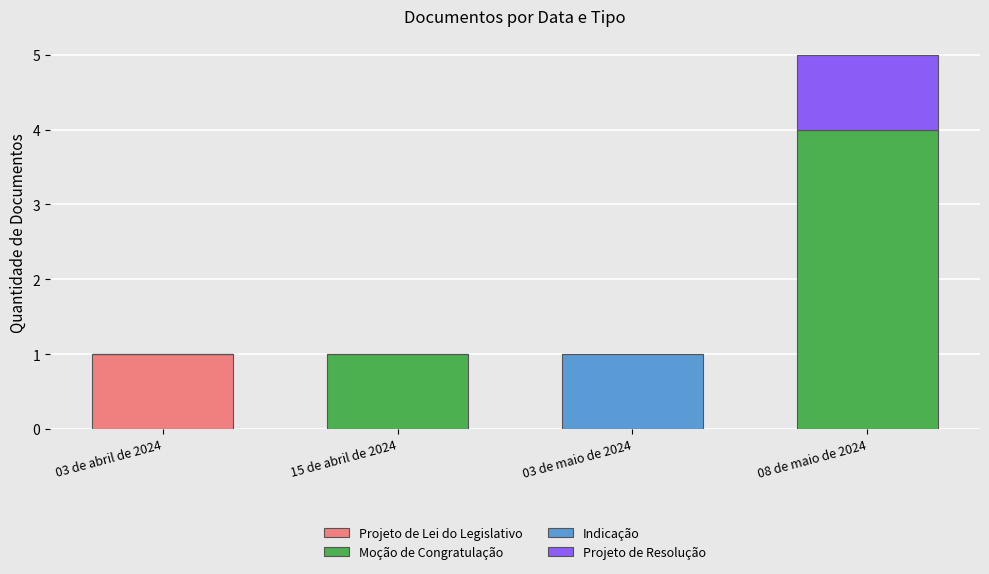

At which category is the sum across all series the highest?

08 de maio de 2024